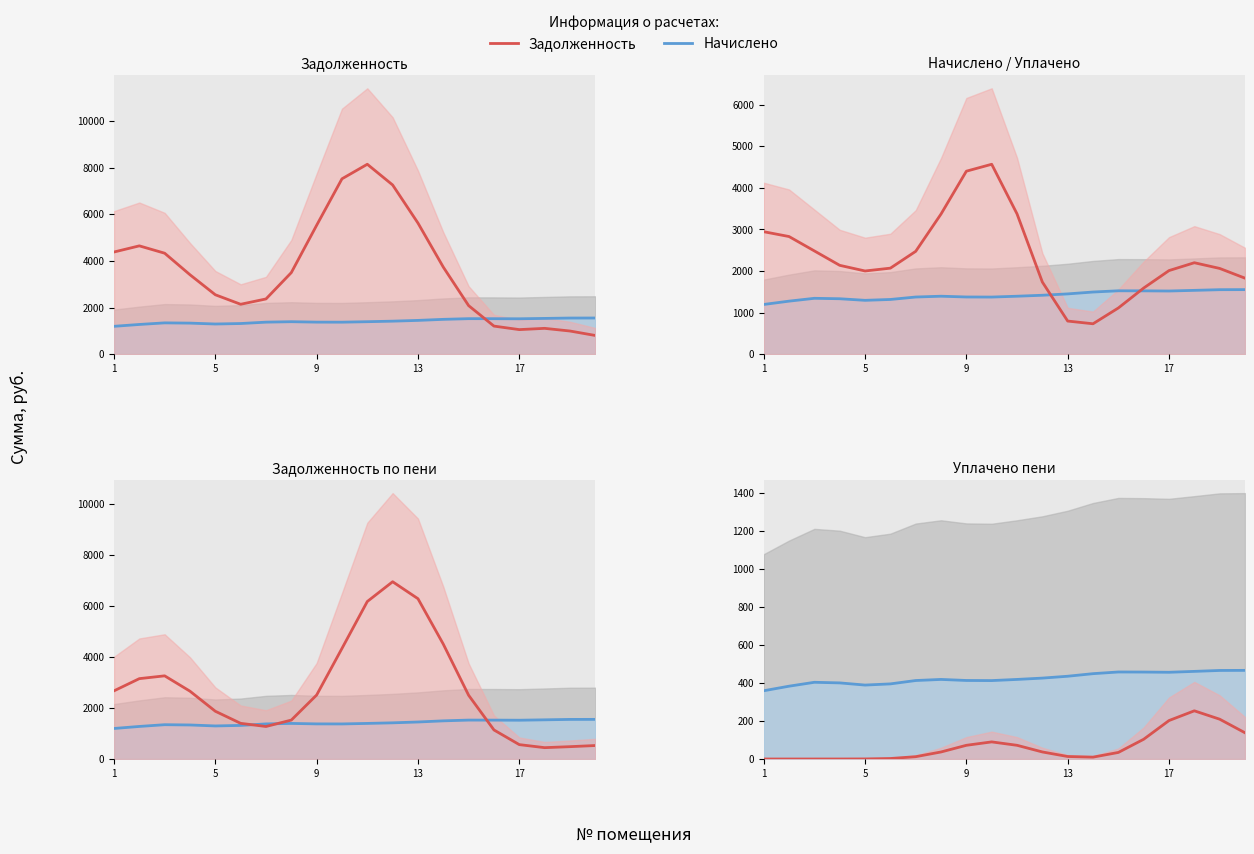

True or false: Начислено (план) has more than 0 interior local peaks.

True